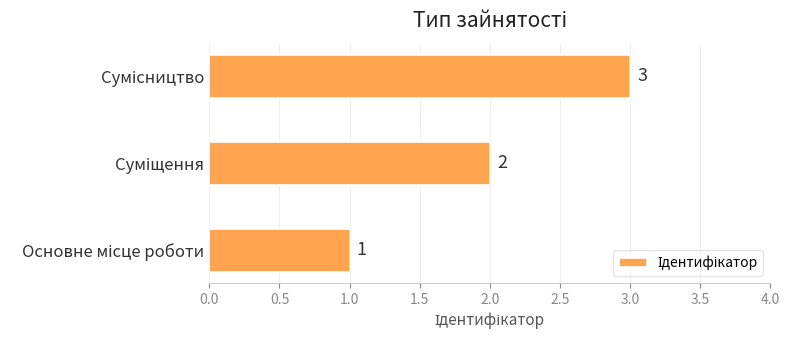

Count the values in the range 1 to 3.

3